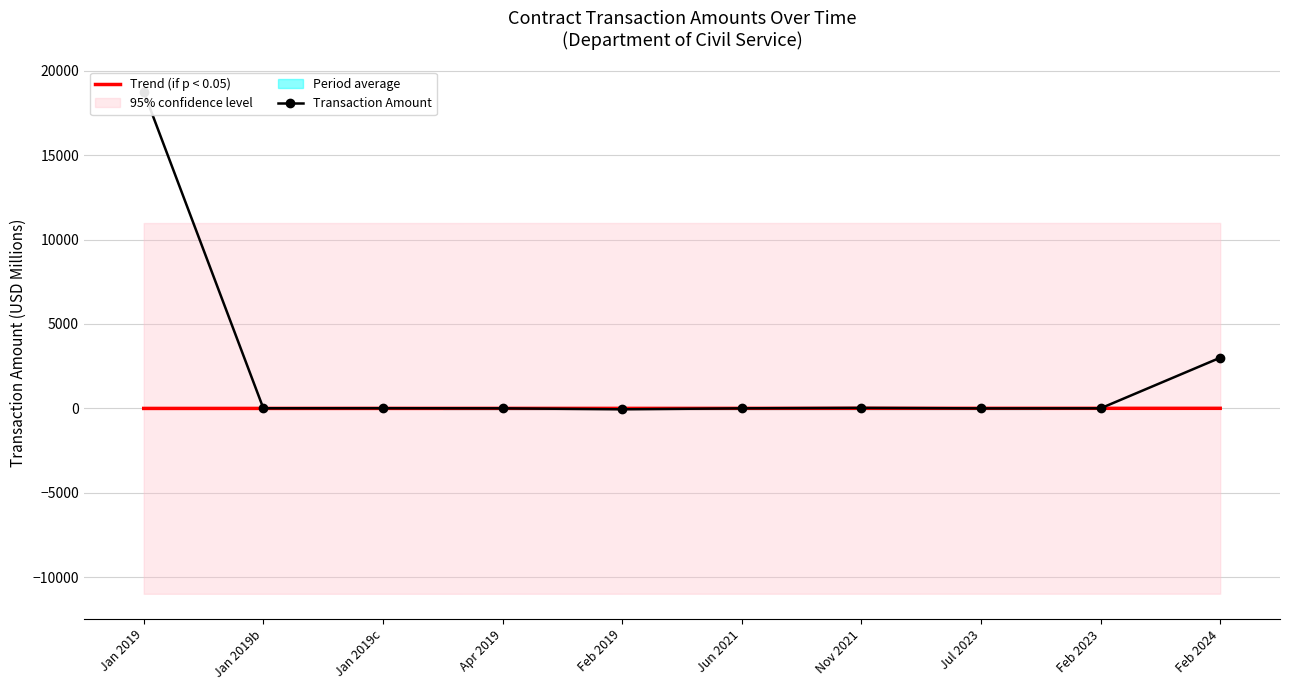

How many lines are shown in the chart?

2